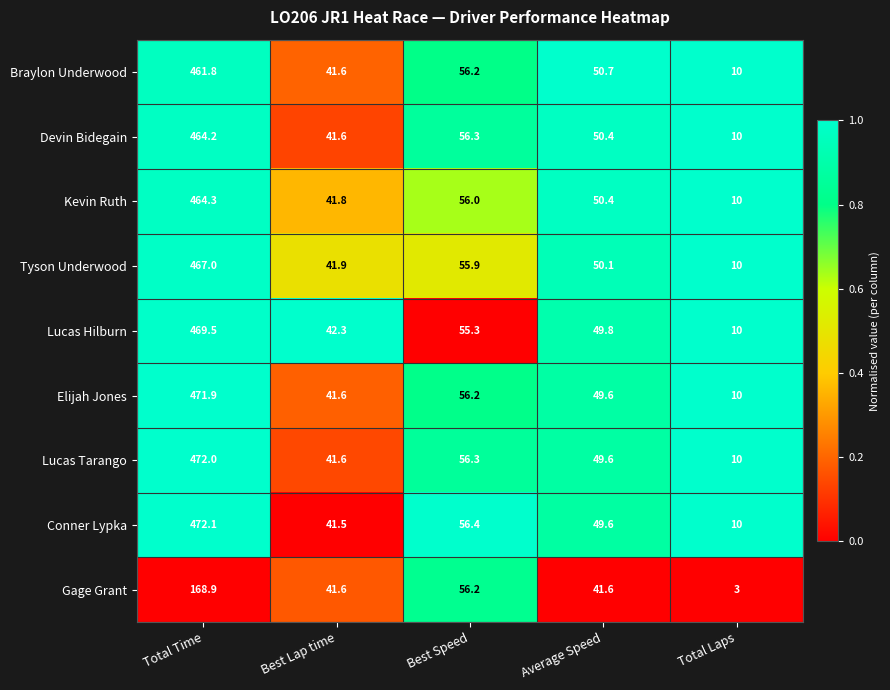

Is it true that Kevin Ruth equals 75.6 at Average Speed?

False